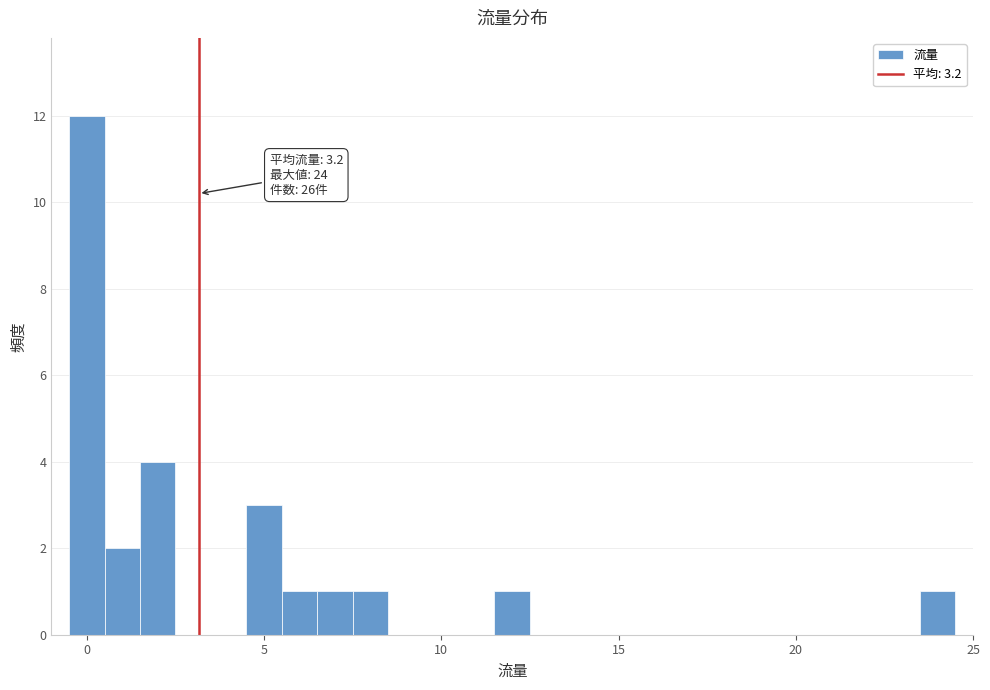

Around what value on the x-axis is the tallest bar? Give the approximate position of its centre, as read against the axis.

0.0